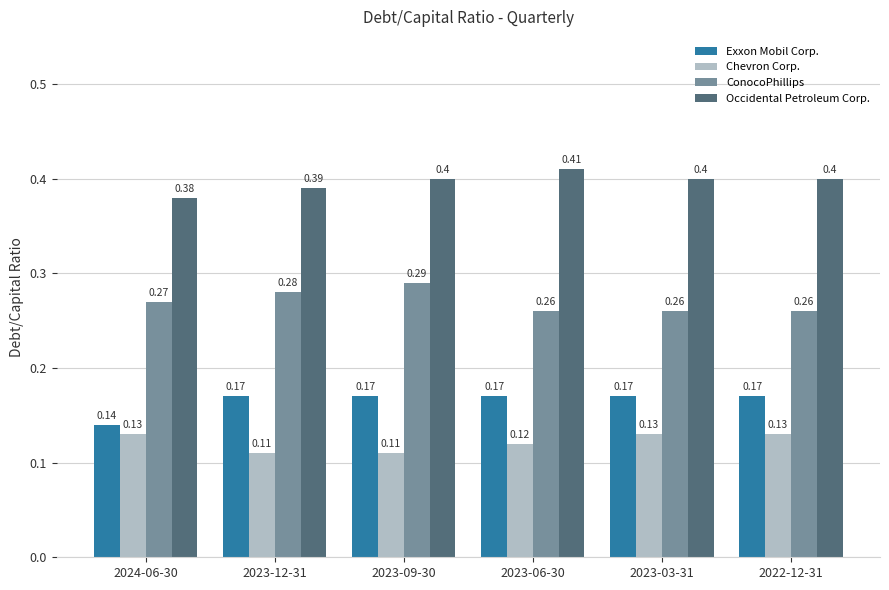

How many data points does each series have?

6